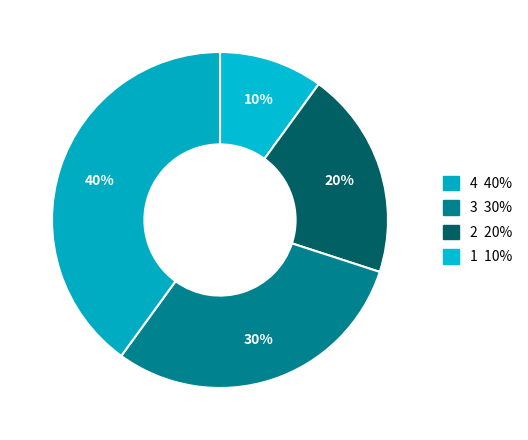

To the nearest percent, what is the difference between the largest and smallest slice percentages?

30%